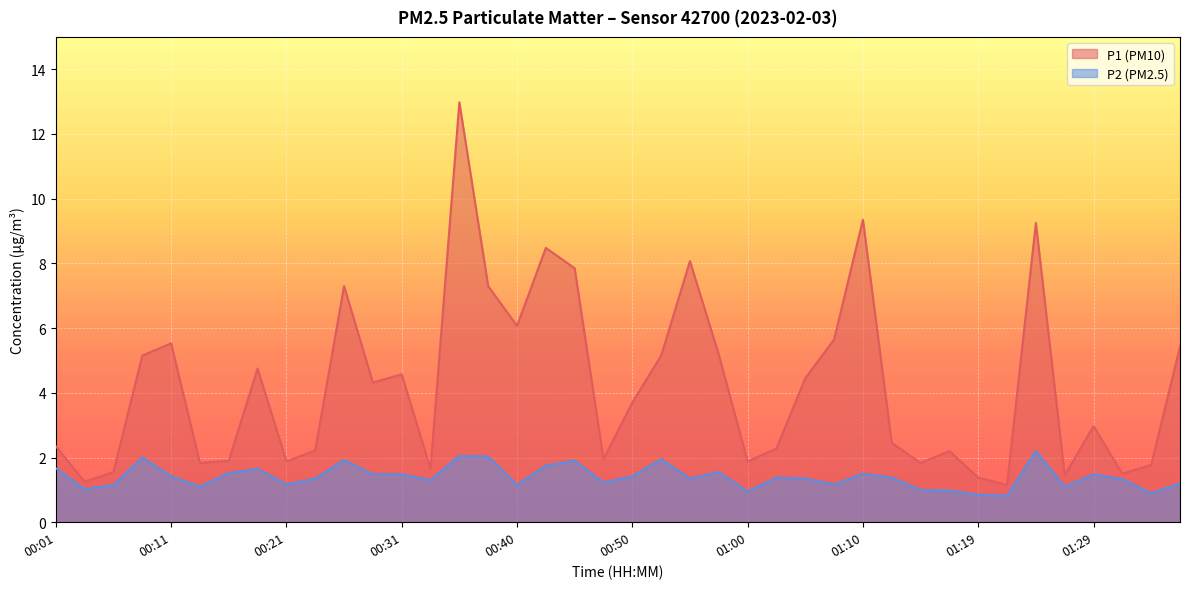

Rank the series at 00:18 from lowest to highest value.

P2, P1